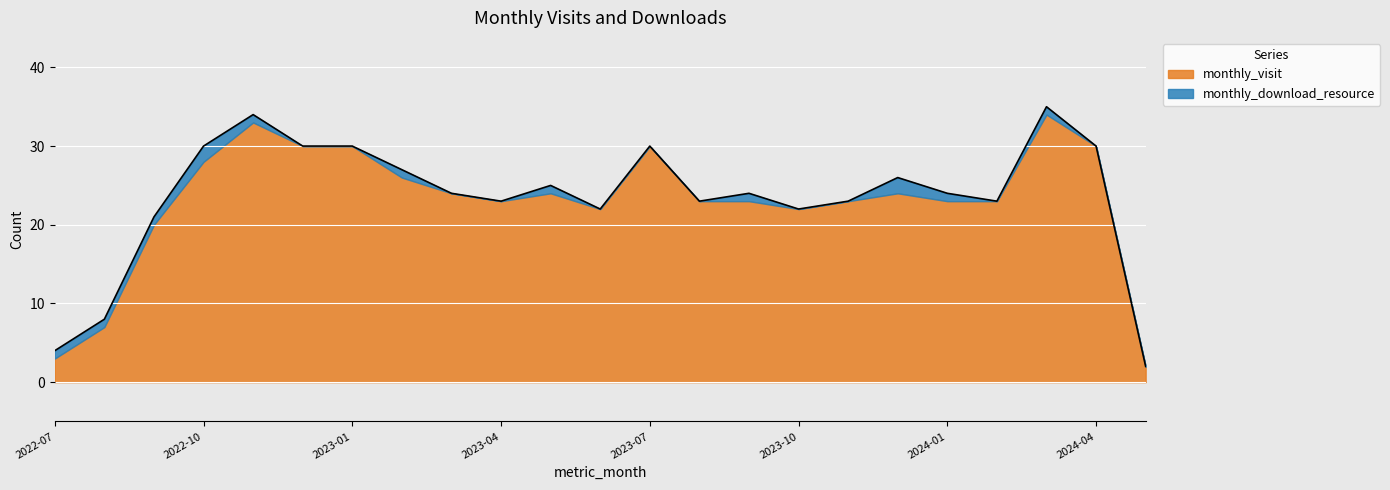

At which label does the data first exceed 24?

2022-10